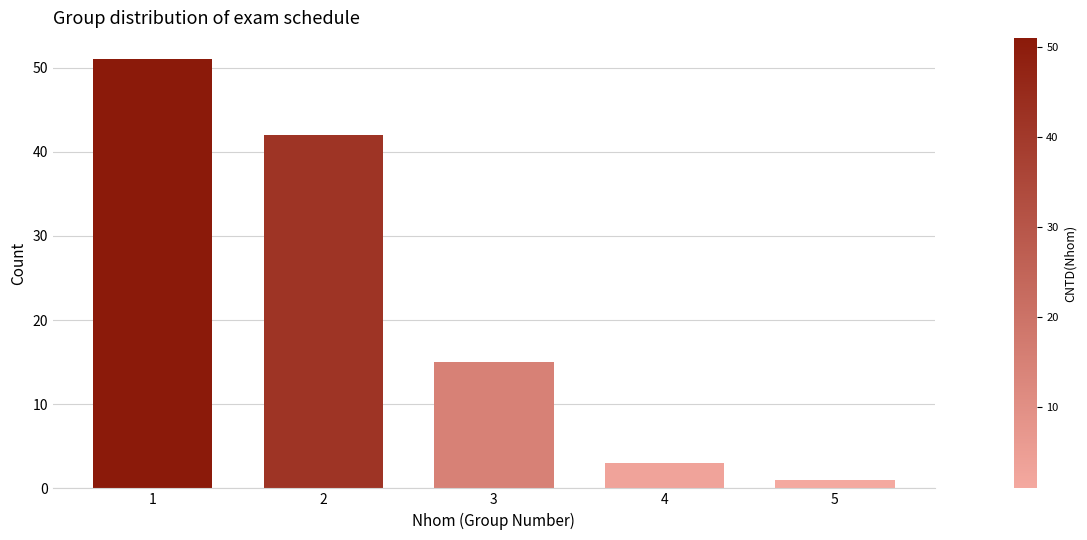

Reading left to right, transcribe this chart: for each bar, give the range it covers on the x-axis and its height. The values are not printed on the chart, so give them approximately, as read against the axis.

0.5 to 1.5: 51
1.5 to 2.5: 42
2.5 to 3.5: 15
3.5 to 4.5: 3
4.5 to 5.5: 1